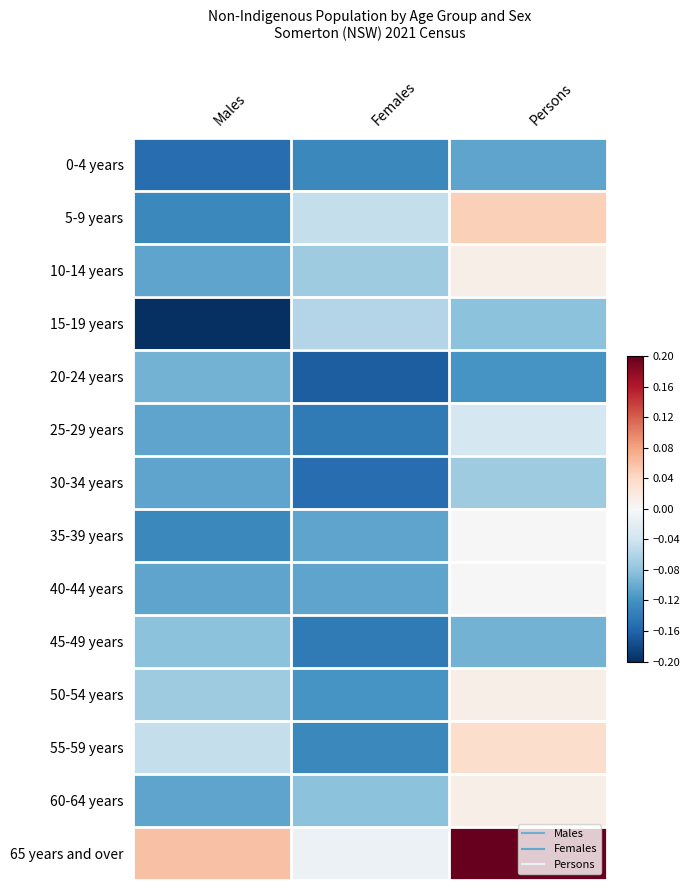

At Males, list the series in order from largest to smallest.

65 years and over, 55-59 years, 50-54 years, 45-49 years, 20-24 years, 10-14 years, 25-29 years, 30-34 years, 40-44 years, 60-64 years, 5-9 years, 35-39 years, 0-4 years, 15-19 years